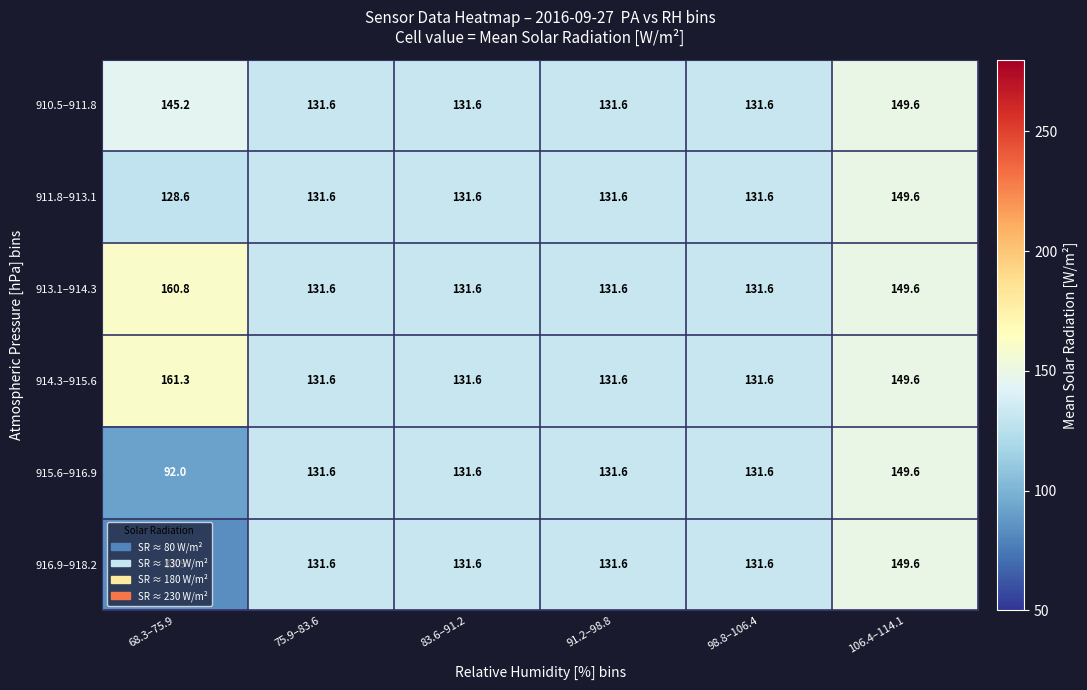

True or false: 914.3–915.6 has a value of 195.6 at 83.6–91.2.

False